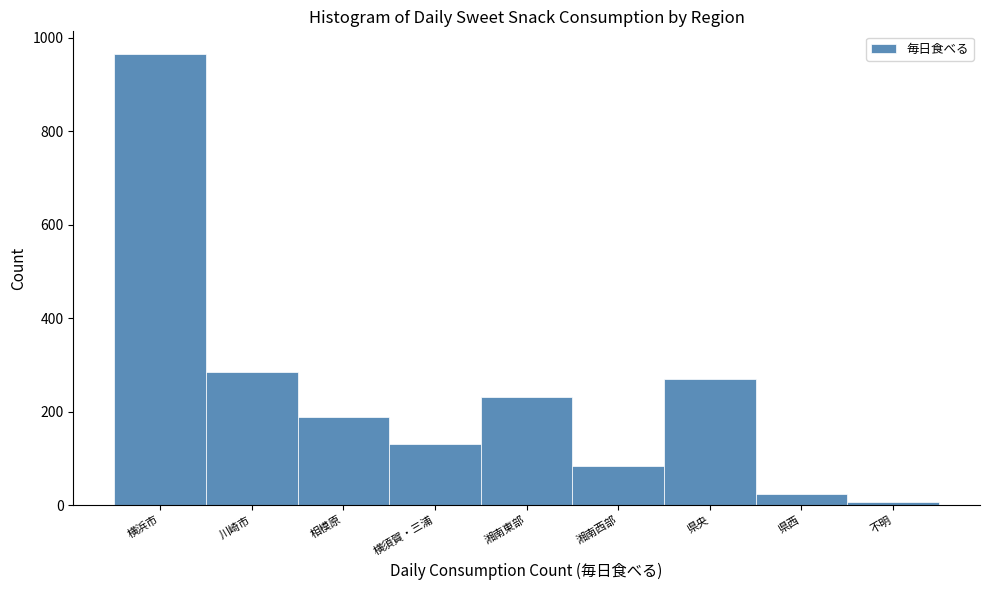

Reading left to right, list all the values displayed in this chart.

965	284	189	130	232	83	270	23	6